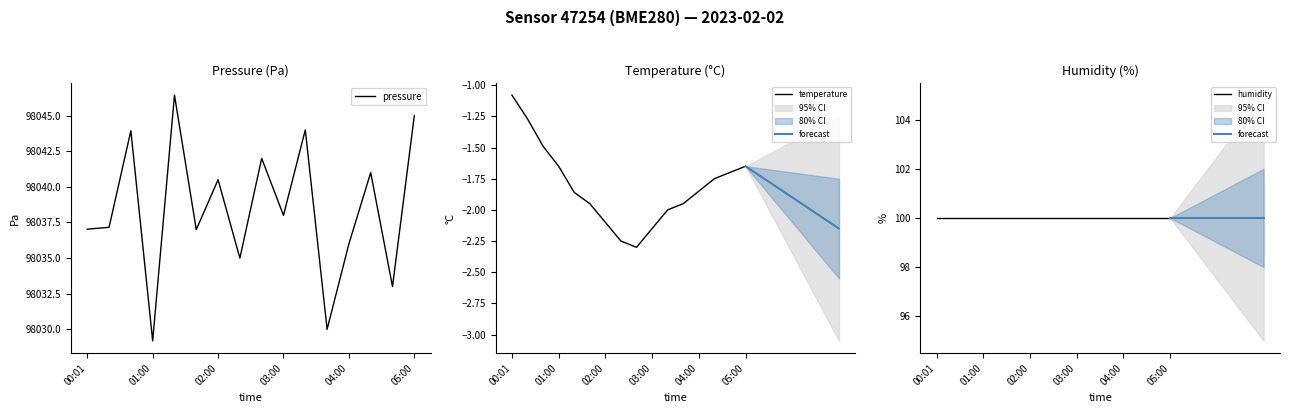

True or false: temperature and pressure cross at least once.

False